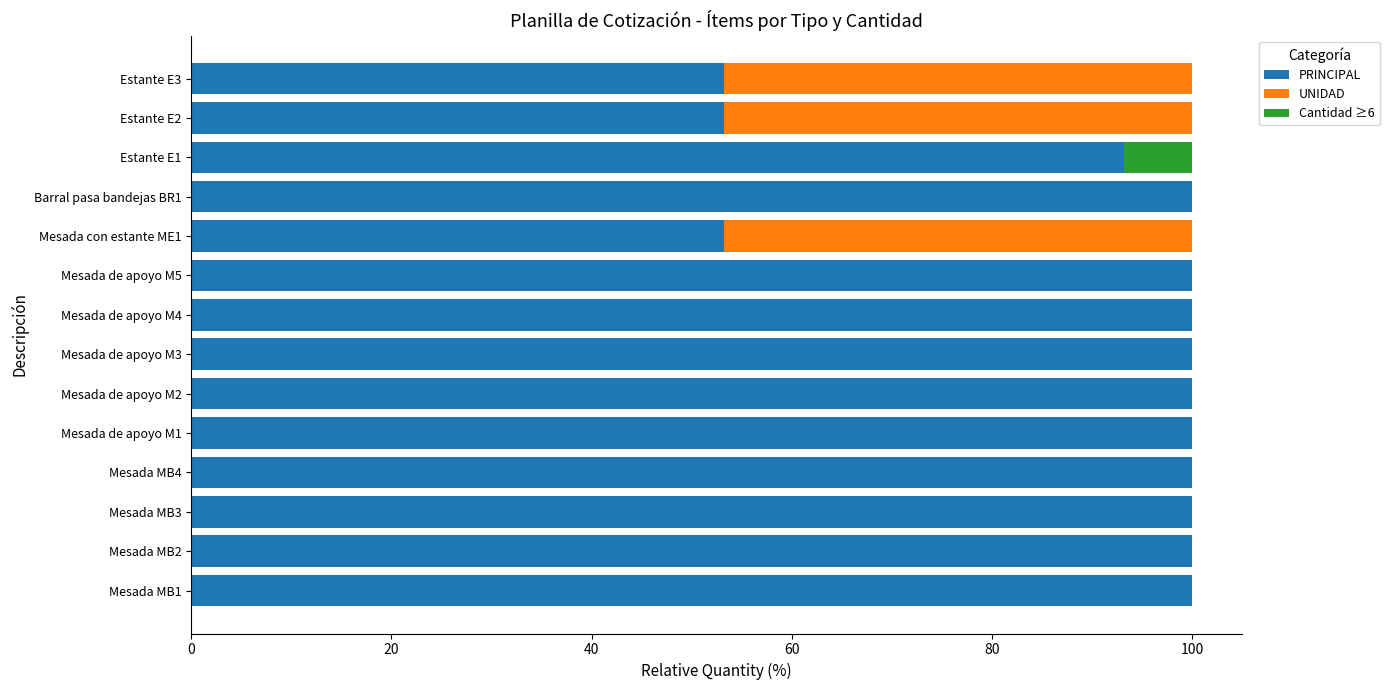

What is the total value across all series at Mesada MB2?

100.0